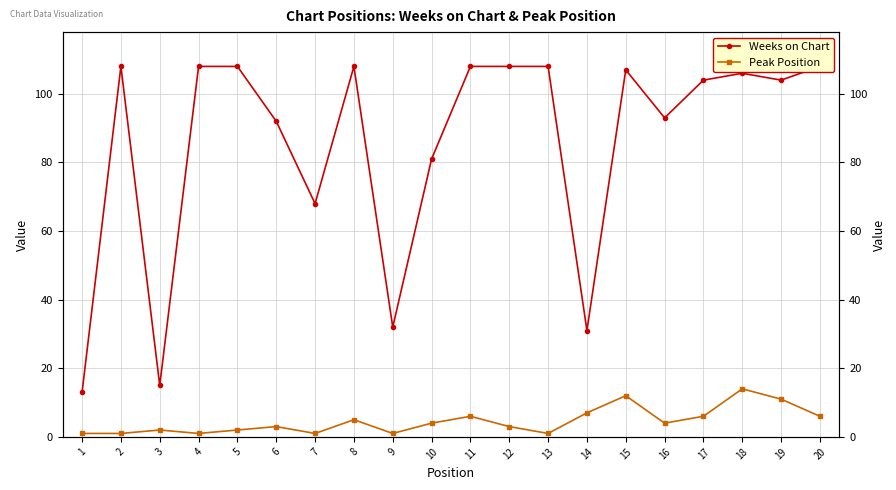

True or false: Peak Position and Weeks on Chart intersect in this chart.

False